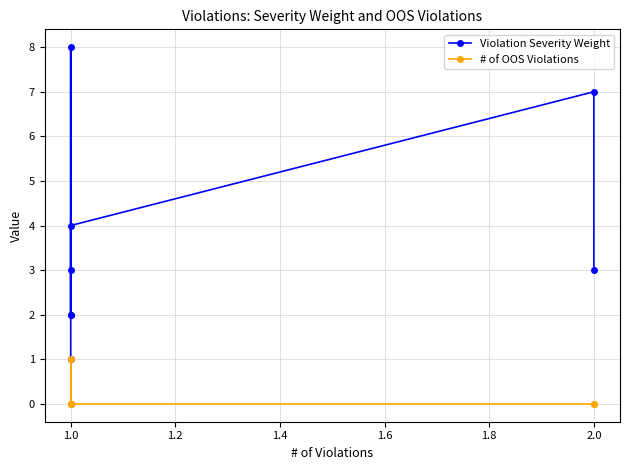

How many values in the Violation Severity Weight series are below 3?

3